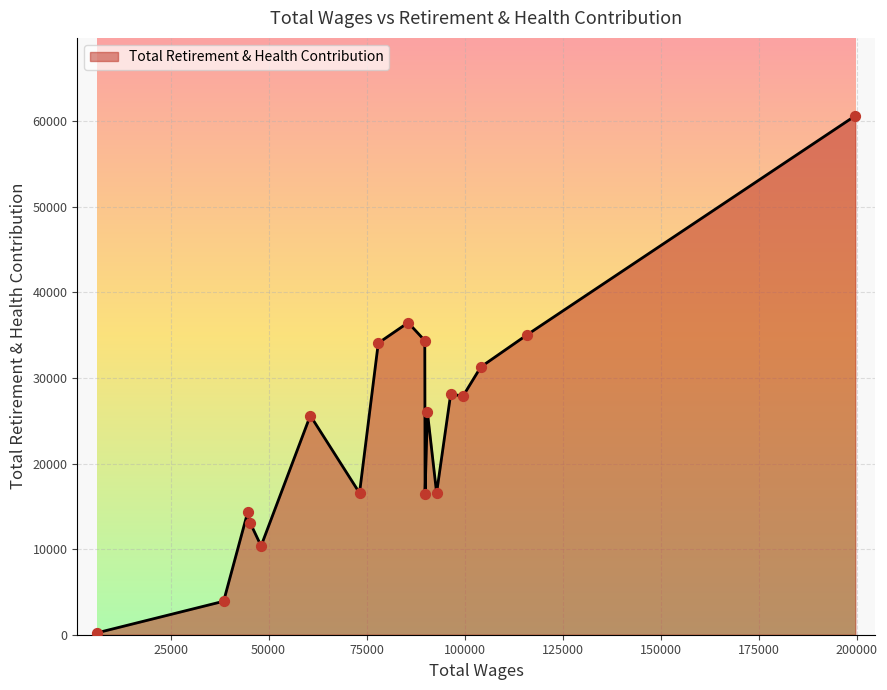

What is the difference between the maximum and minimum values?

60422